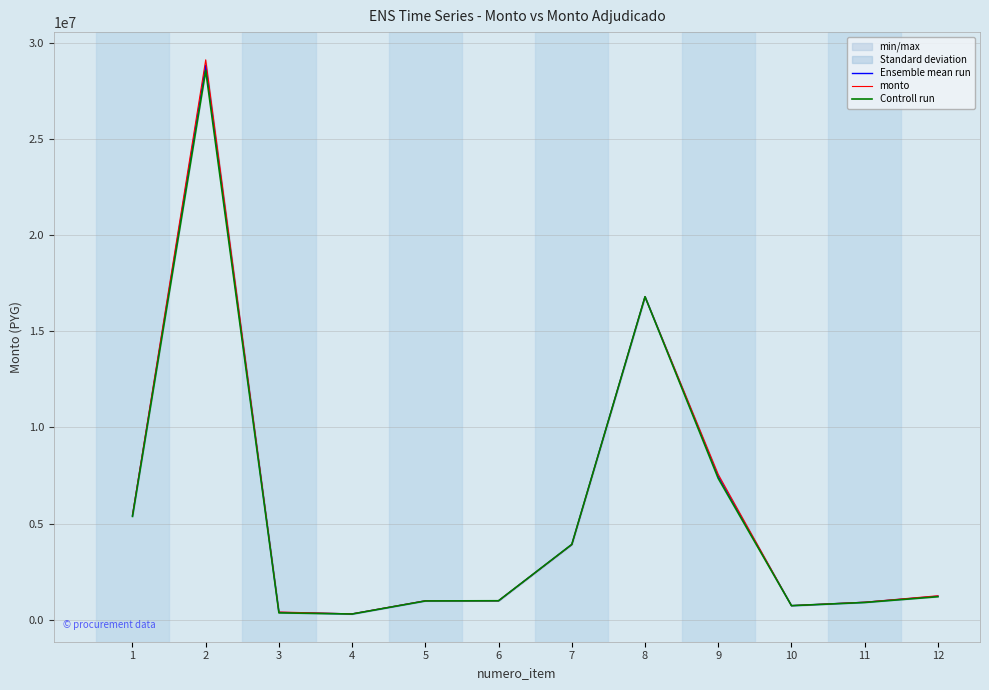

Is the value of Ensemble mean run at 1 greater than the value of monto at 7?

Yes